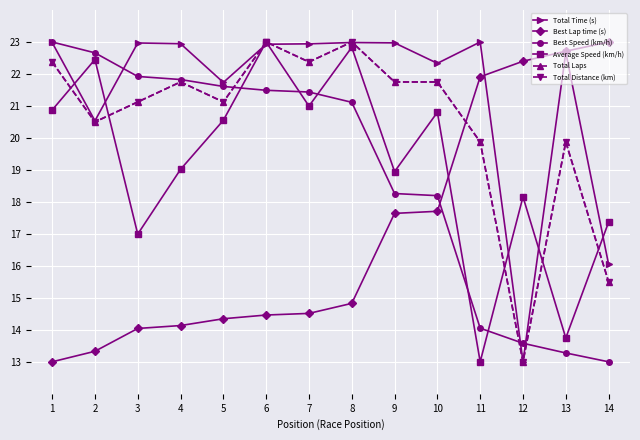

True or false: Average Speed (km/h) has more than 1 points higher than both neighbors.

True